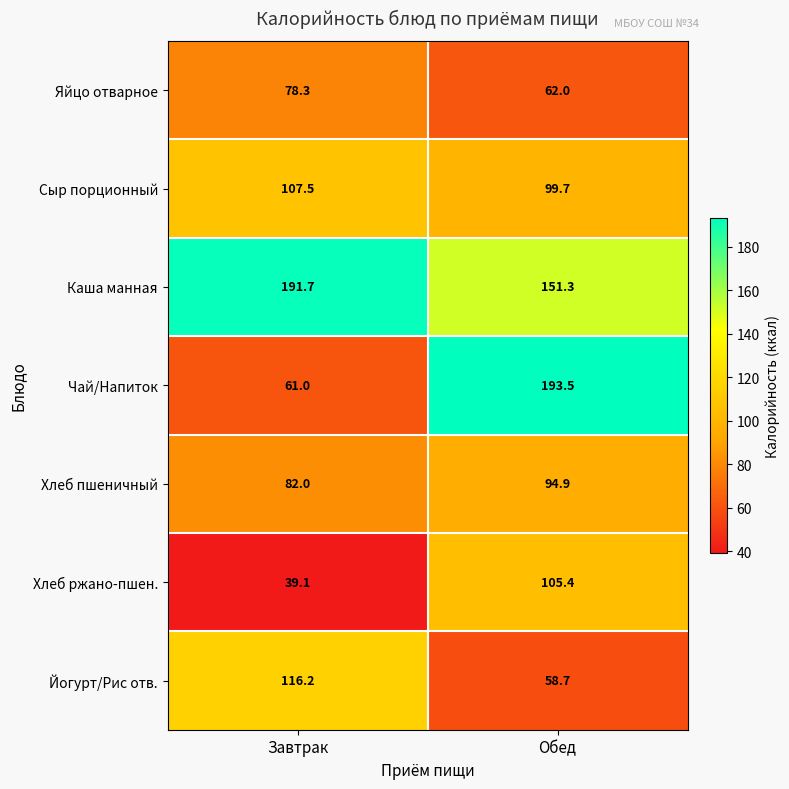

What is the total value across all series at Завтрак?

675.8